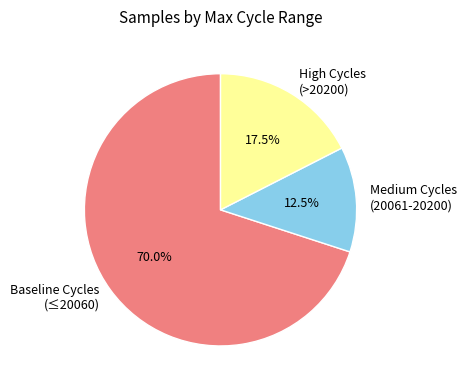

How many slices are in this pie chart?

3